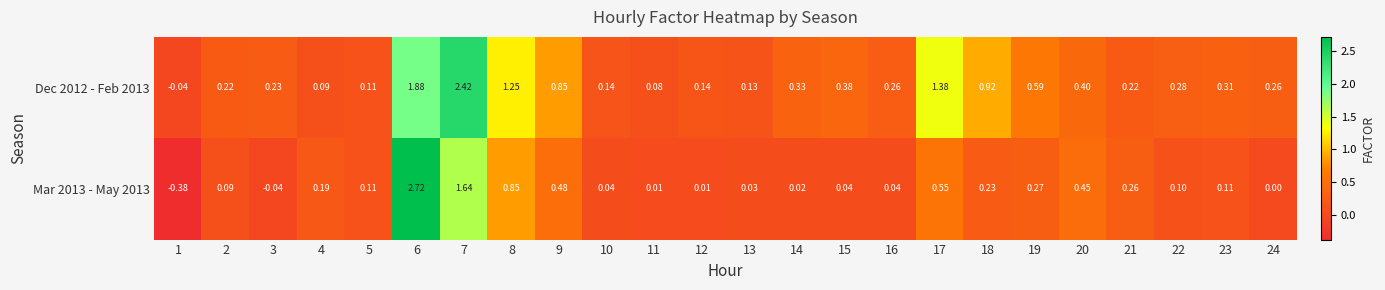

Is the value of Mar 2013 - May 2013 at 1 greater than the value of Dec 2012 - Feb 2013 at 6?

No